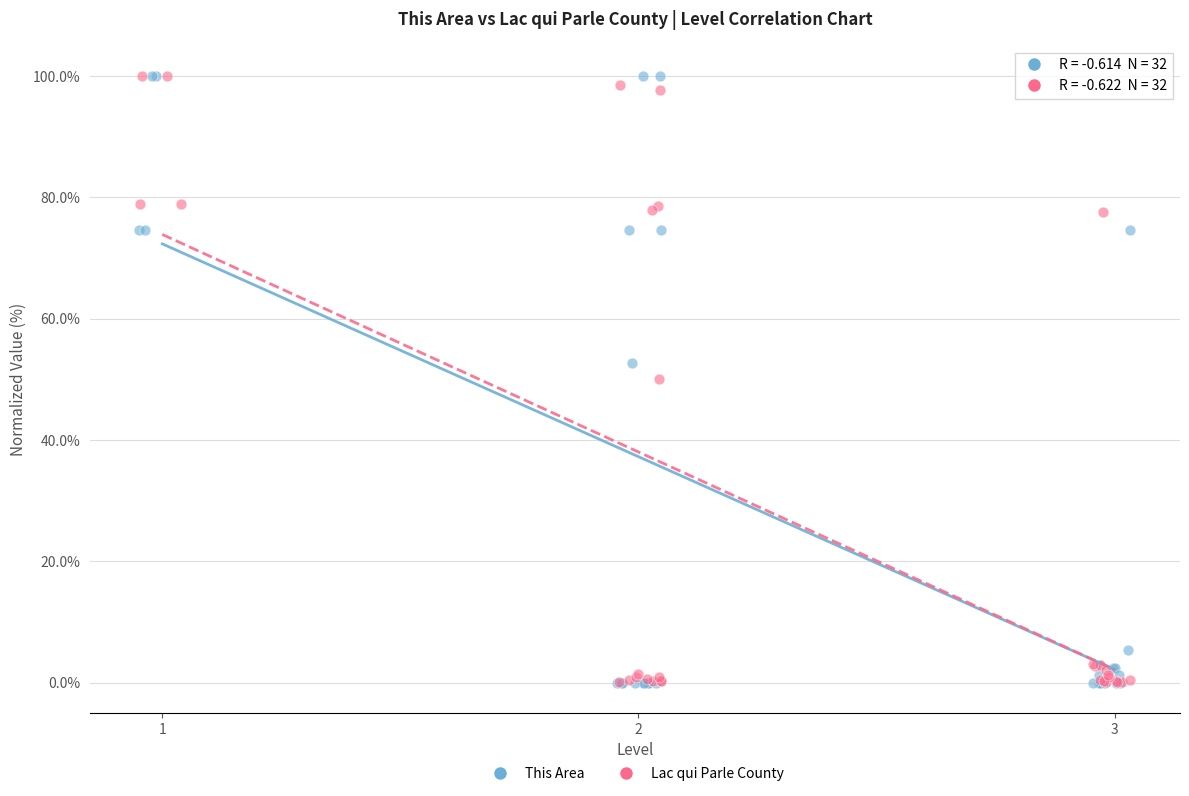

Which series has the widest spread of Y values?

This Area